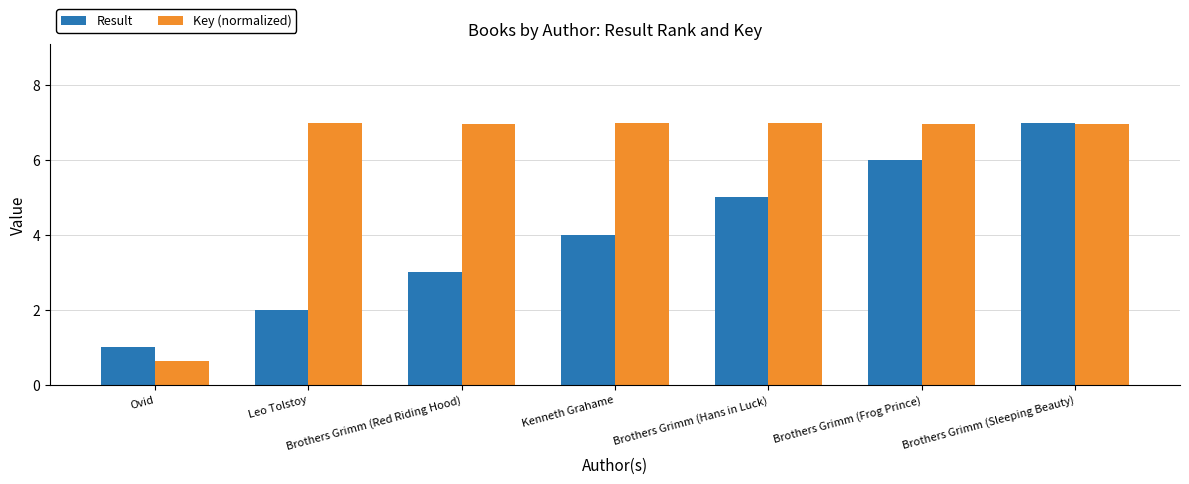

How many data points does each series have?

7